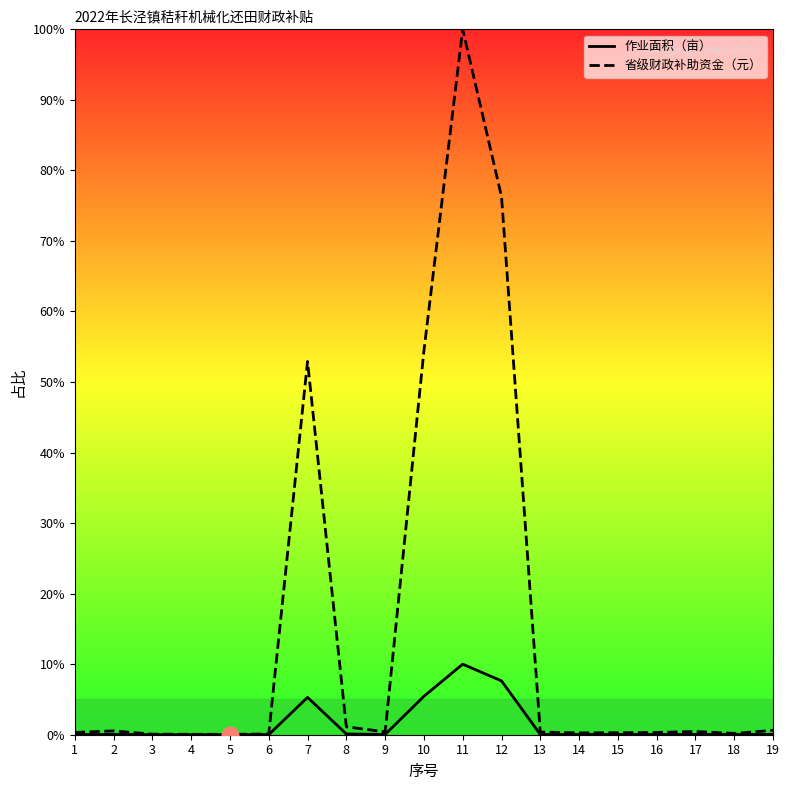

What is the difference between the 省级财政补助资金（元） values at 19 and 2?

0.1